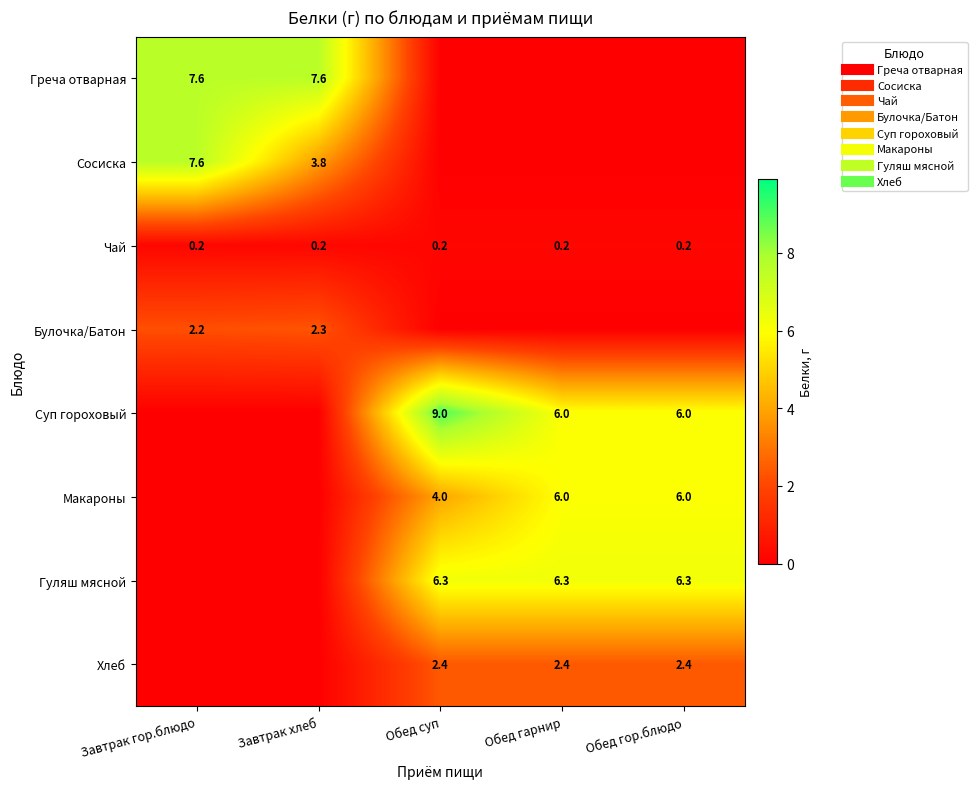

Is the value of Гуляш мясной at Обед гарнир greater than the value of Булочка/Батон at Обед гор.блюдо?

Yes